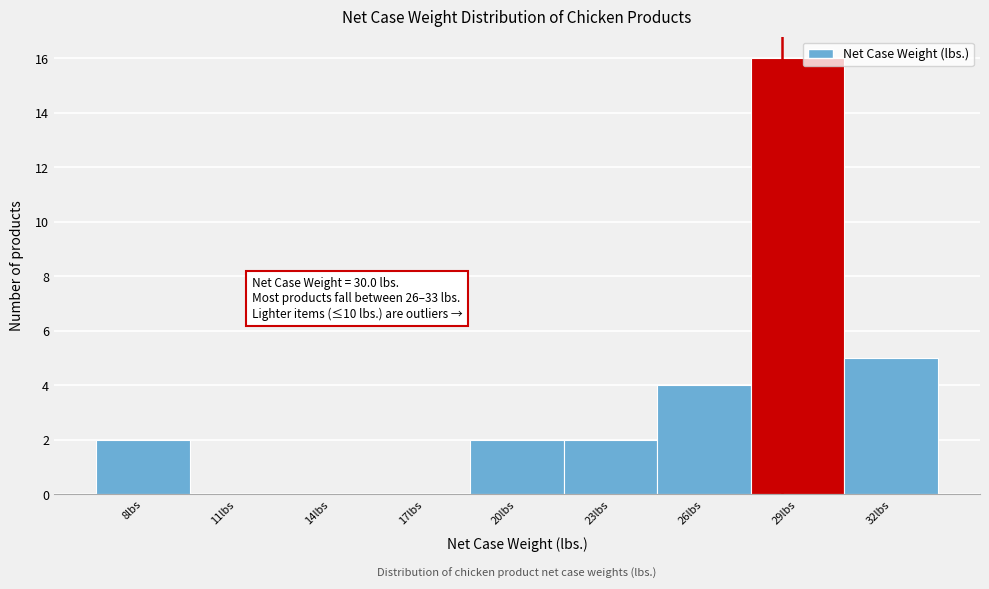

Reading right to left, extract all data points from this chart.

32lbs=5	29lbs=16	26lbs=4	23lbs=2	20lbs=2	17lbs=0	14lbs=0	11lbs=0	8lbs=2